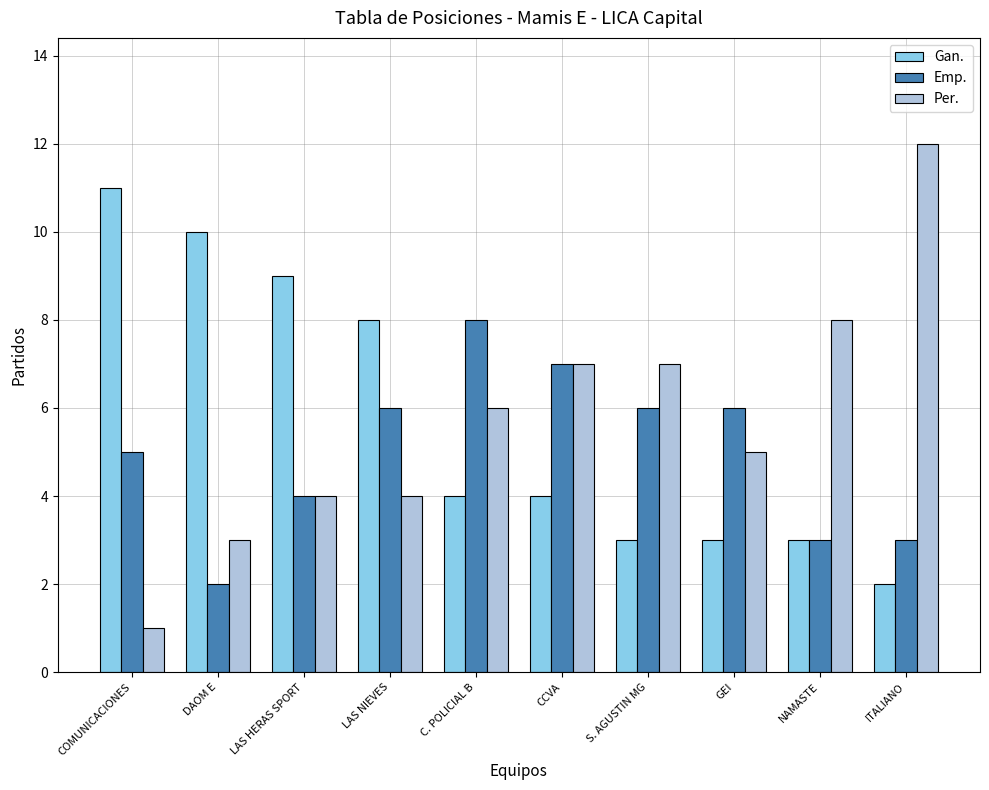

What is the total value across all series at DAOM E?

15